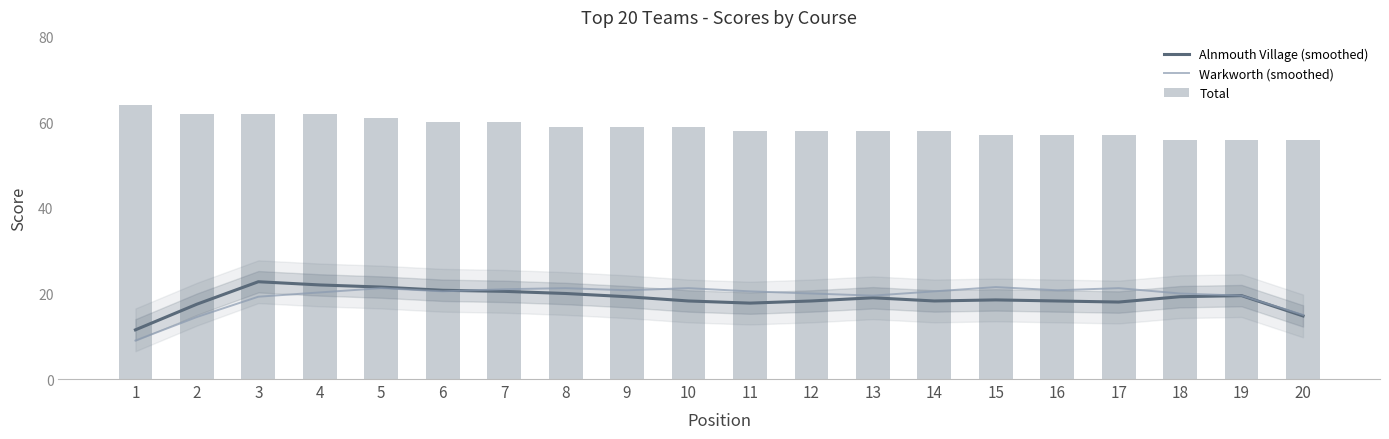

Which category has the highest value in the Warkworth (smoothed) series?

15